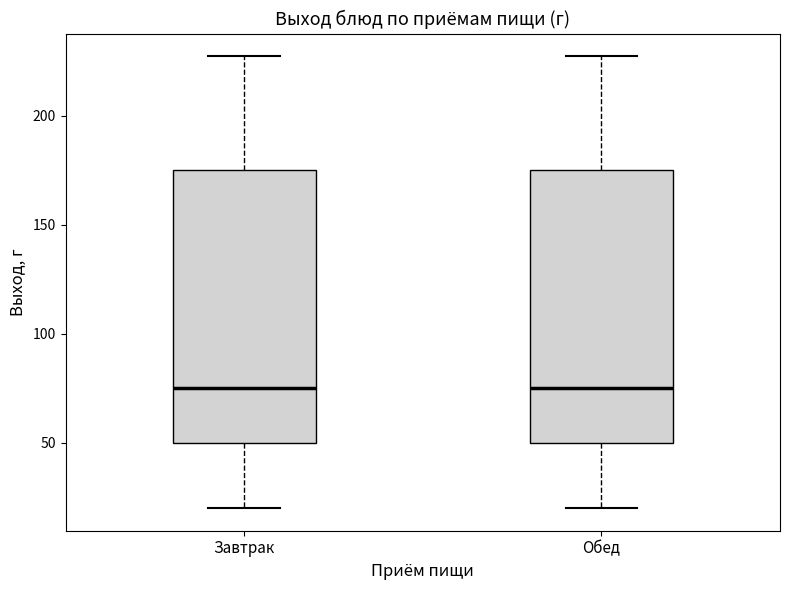

Reading left to right, transcribe this box plot: for each box, give where its median line is, the range the box spans, and where its two whiskers end, as read against the y-axis. The values are not printed on the chart, so give them approximately, as read against the axis.

Завтрак: median 75, box 50 to 175, whiskers 20 to 225
Обед: median 75, box 50 to 175, whiskers 20 to 225